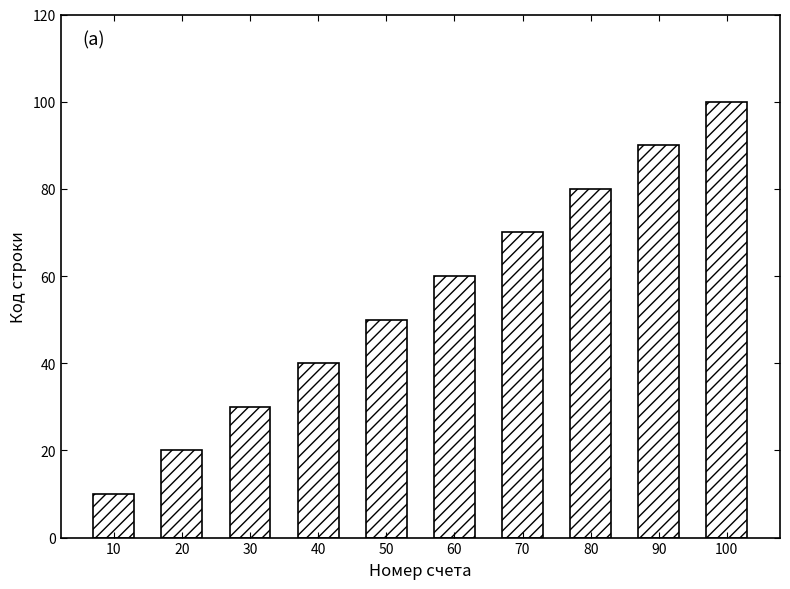

Rank the categories by value from highest to lowest.

100, 90, 80, 70, 60, 50, 40, 30, 20, 10